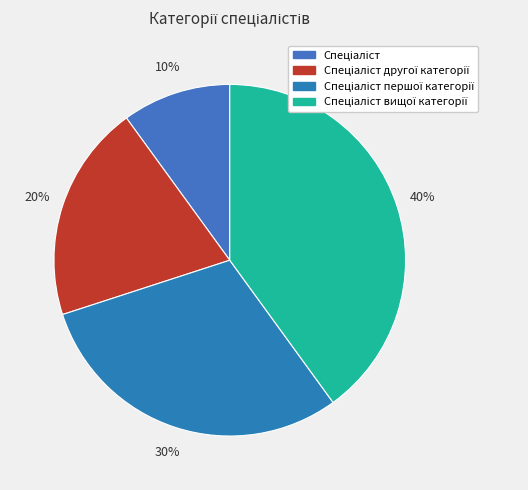

How many slices are in this pie chart?

4